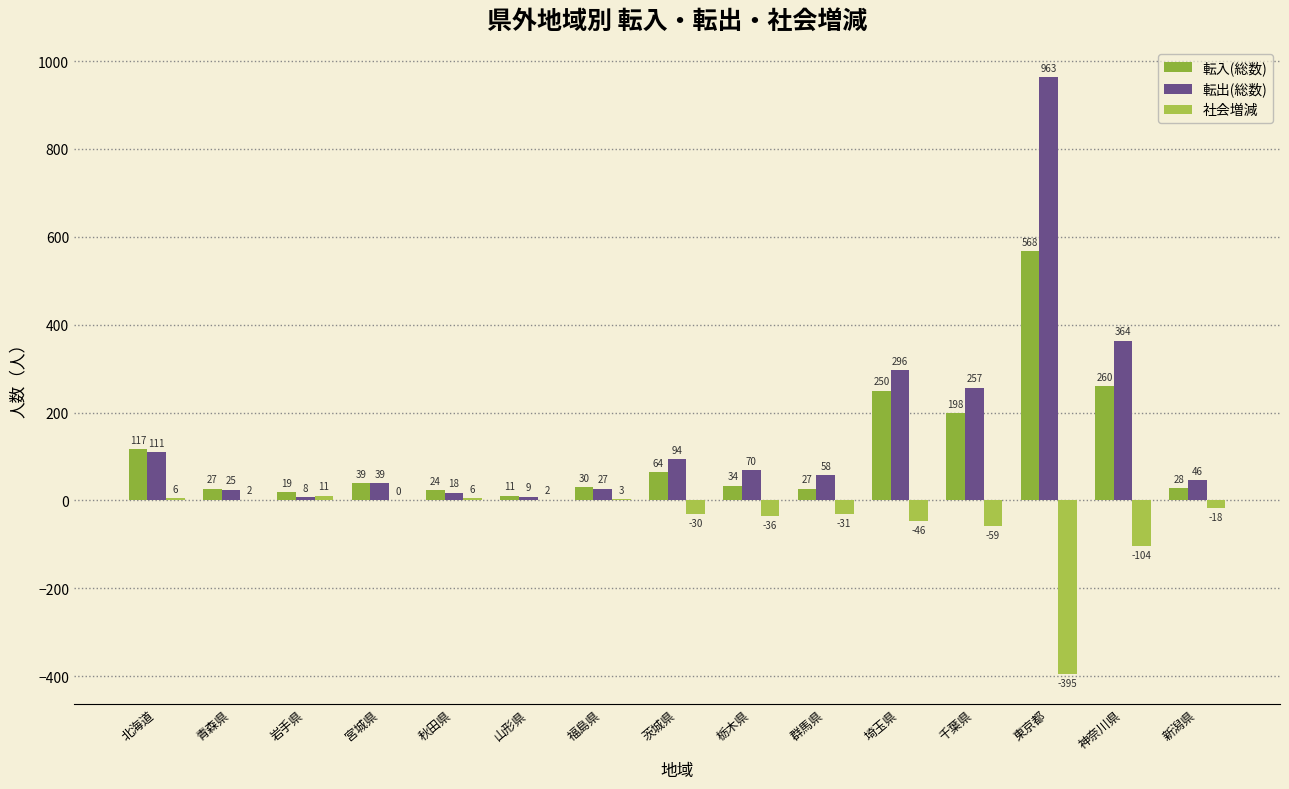

How many distinct data groups are displayed?

3